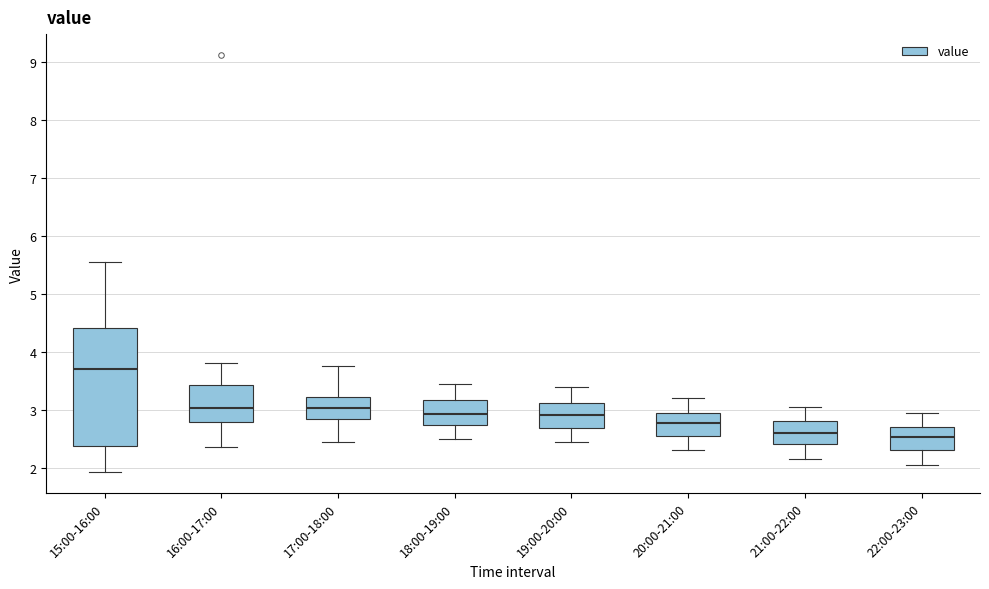

Reading left to right, read every box against the y-axis: the position of its median line, the range the box covers, and the ends of its whiskers. The values are not printed on the chart, so give them approximately, as read against the axis.

15:00-16:00: median 3.7, box 2.4 to 4.4, whiskers 1.9 to 5.6
16:00-17:00: median 3.0, box 2.8 to 3.4, whiskers 2.4 to 3.8
17:00-18:00: median 3.0, box 2.8 to 3.2, whiskers 2.5 to 3.8
18:00-19:00: median 2.9, box 2.7 to 3.2, whiskers 2.5 to 3.5
19:00-20:00: median 2.9, box 2.7 to 3.1, whiskers 2.5 to 3.4
20:00-21:00: median 2.8, box 2.6 to 3.0, whiskers 2.3 to 3.2
21:00-22:00: median 2.6, box 2.4 to 2.8, whiskers 2.2 to 3.1
22:00-23:00: median 2.5, box 2.3 to 2.7, whiskers 2.1 to 3.0